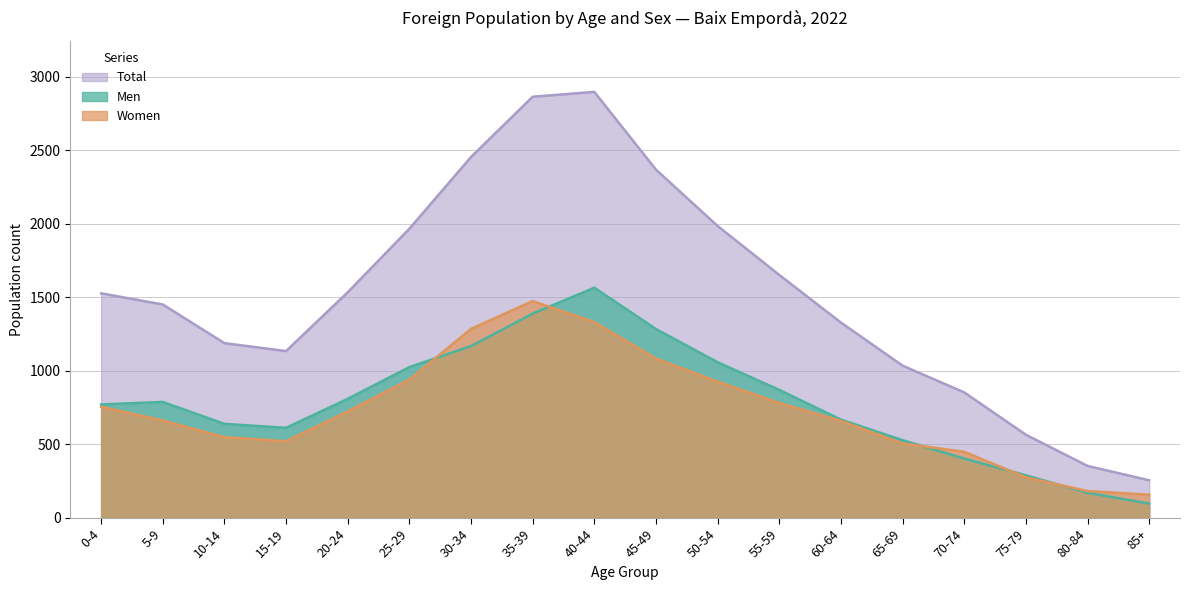

What is the average value of the Total series?

1524